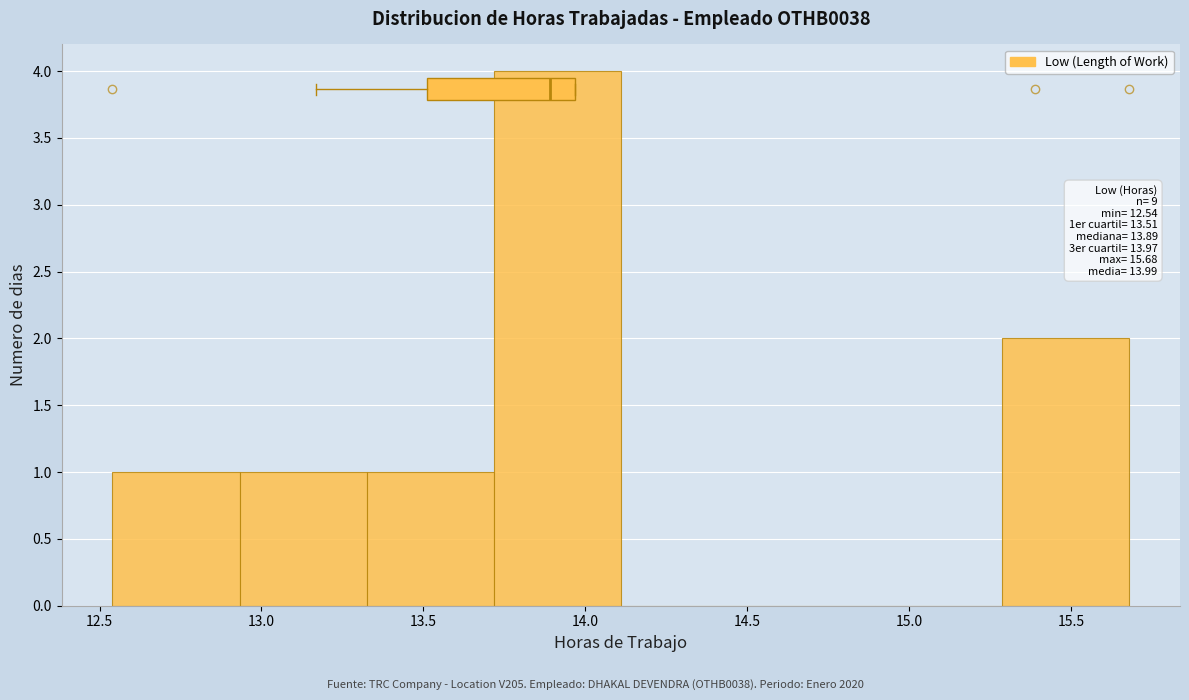

Over which range of the x-axis is the bar tallest?

13.70 to 14.10